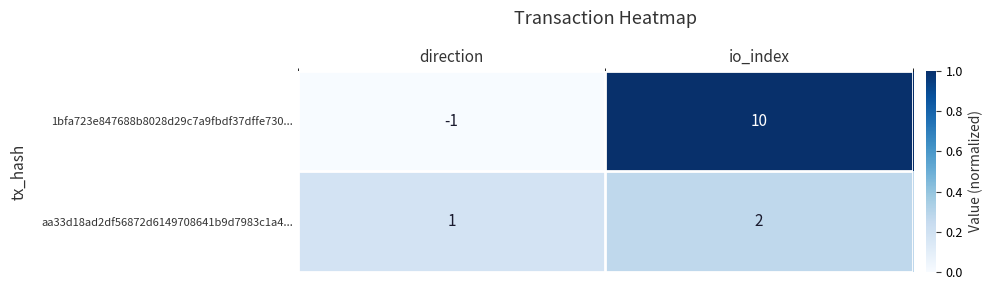

At which category is the sum across all series the highest?

io_index